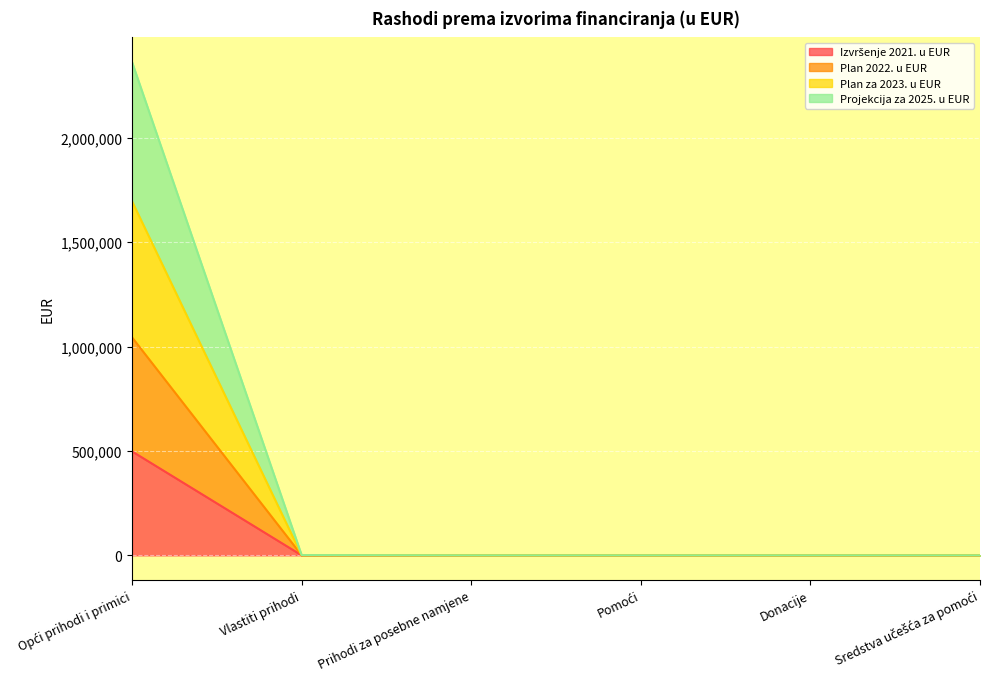

Does the chart display data point markers on the line(s)?

No